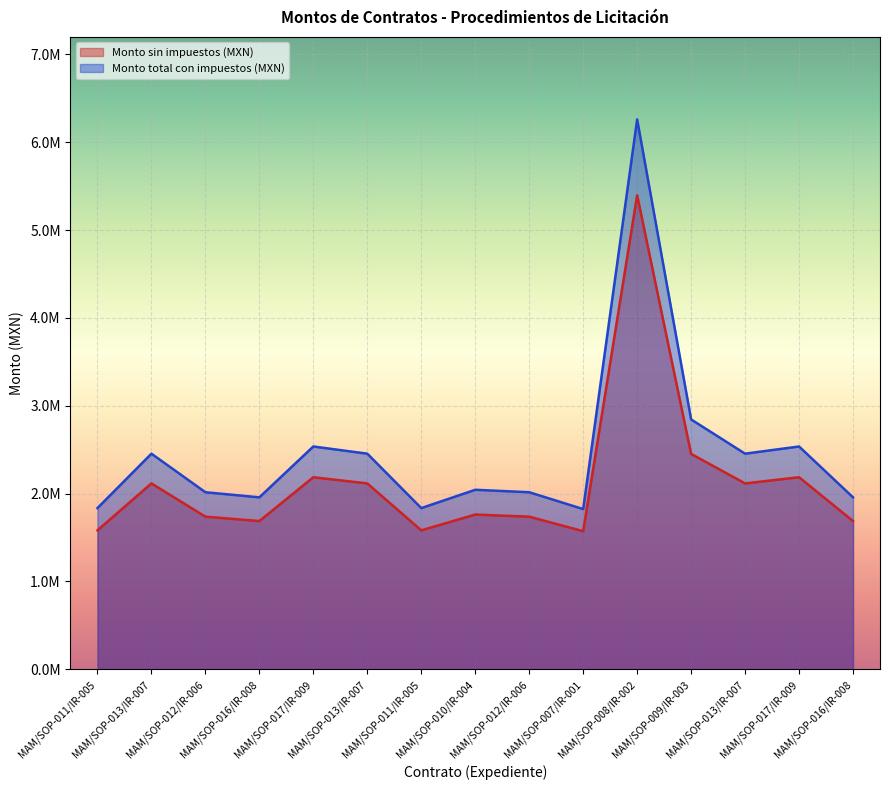

Reading right to left, what are all the values shown in this chart?

Monto sin impuestos (MXN): 1687690.0	2186643.0	2116110.8	2452041.2	5395856.5	1572555.5	1737820.4	1761825.7	1582125.7	2116110.8	2186643.0	1687690.0	1737820.4	2116110.8	1582125.7
Monto total con impuestos (MXN): 1957720.4	2536505.9	2454688.5	2844367.8	6259193.5	1824164.4	2015871.7	2043717.8	1835265.8	2454688.5	2536505.9	1957720.4	2015871.7	2454688.5	1835265.8